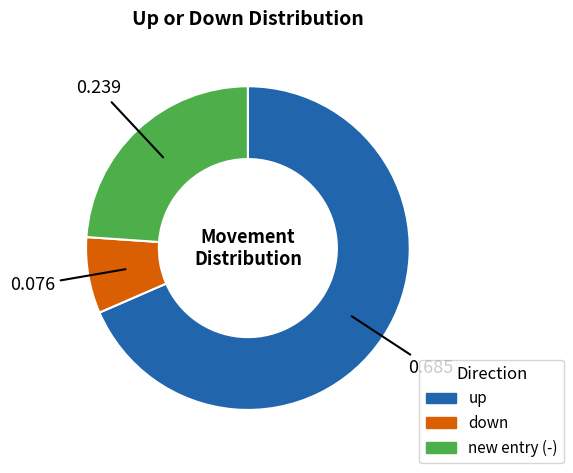

What is the majority slice?

up